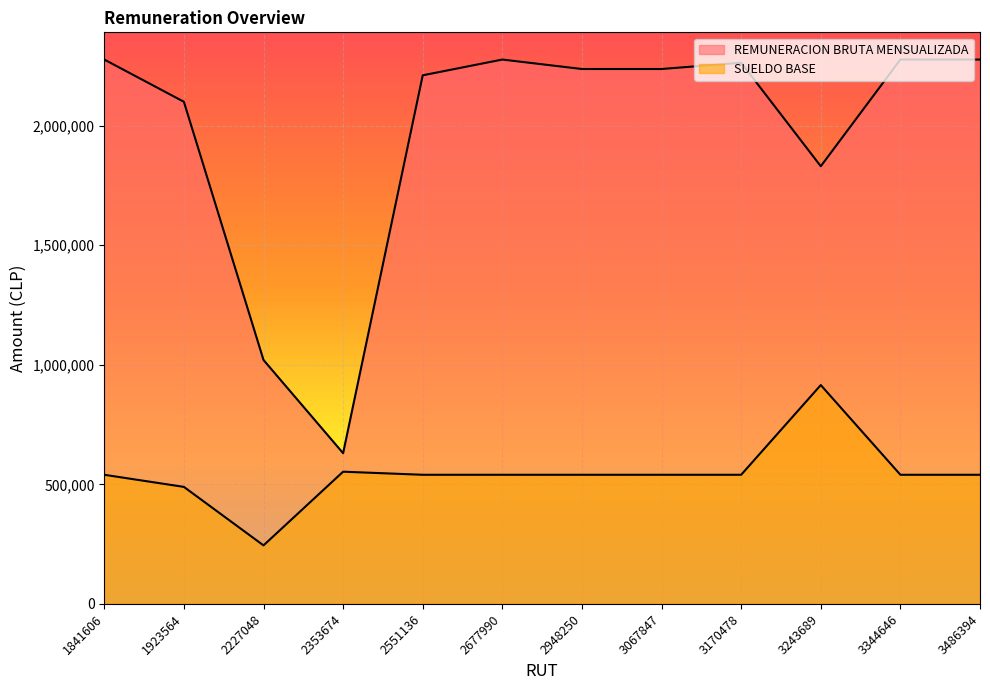

The value of SUELDO BASE at 3067847 is 853581. True or false?

False